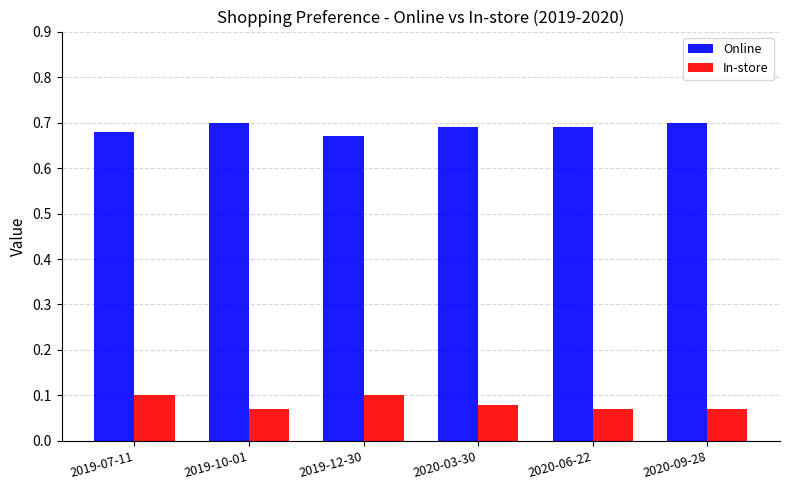

How many bars are there in each group?

2